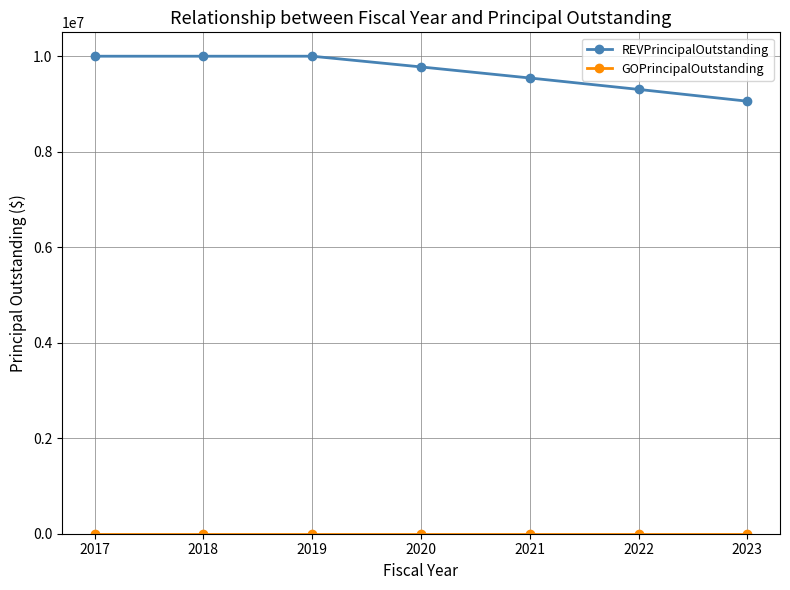

At how many categories does at least one series exceed 6956241?

7